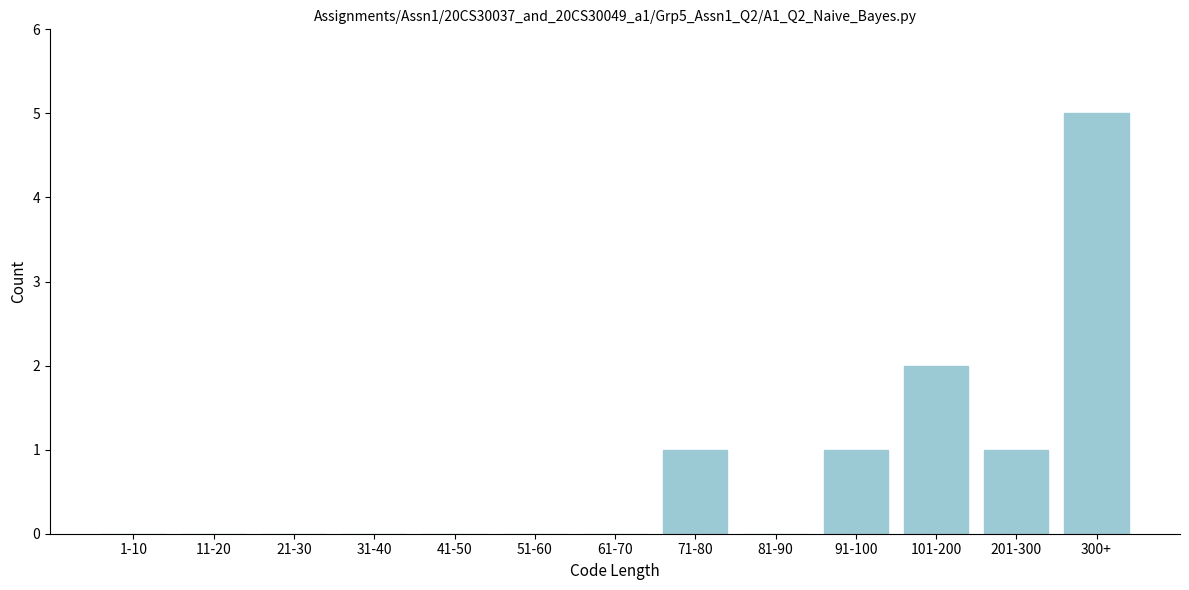

Reading left to right, extract all data points from this chart.

1-10=0	11-20=0	21-30=0	31-40=0	41-50=0	51-60=0	61-70=0	71-80=1	81-90=0	91-100=1	101-200=2	201-300=1	300+=5